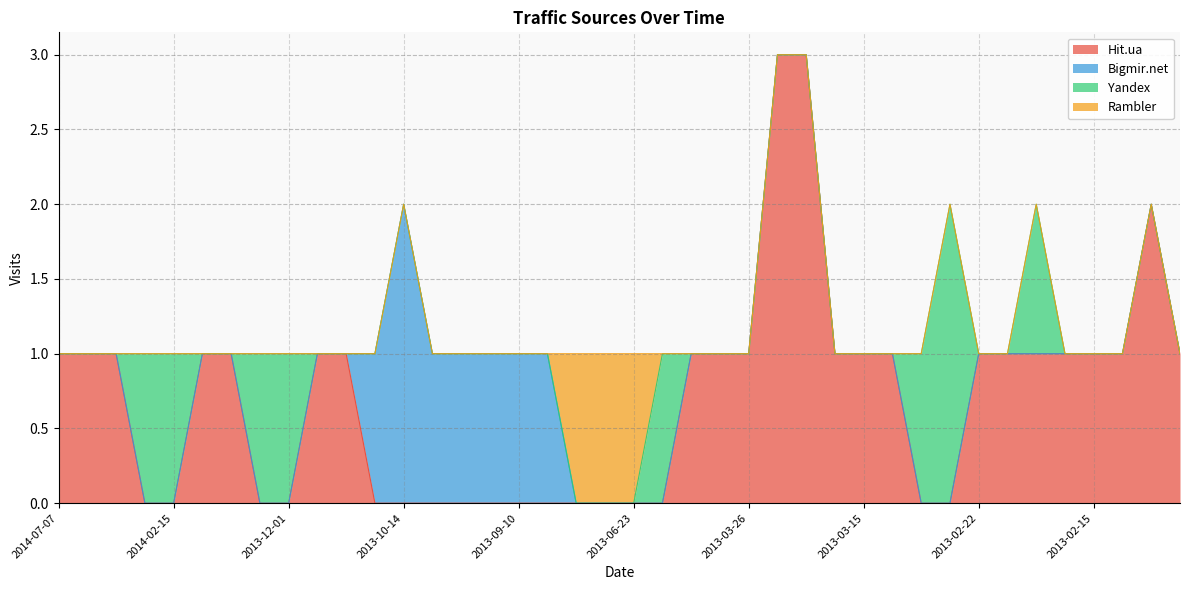

Which has a higher value, 2013-03-25 or 2013-12-01?

2013-03-25